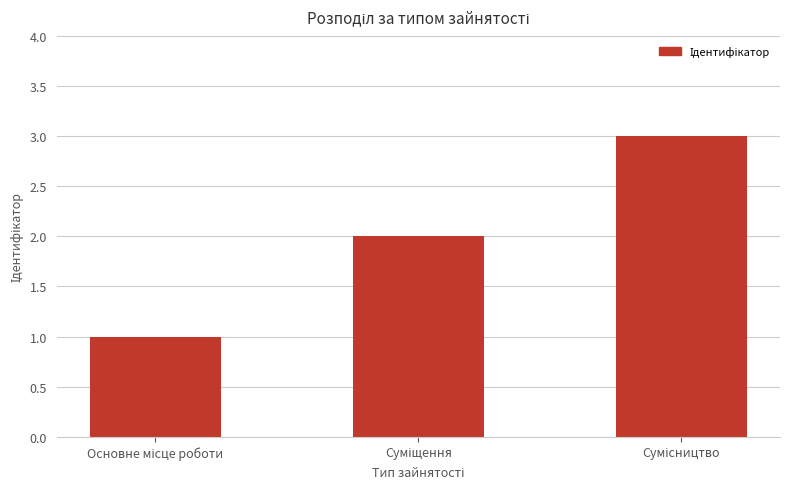

What is the greatest value displayed?

3